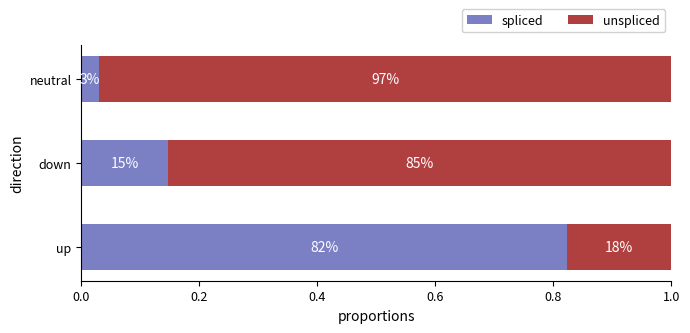

What are all the series names shown in the legend?

spliced, unspliced